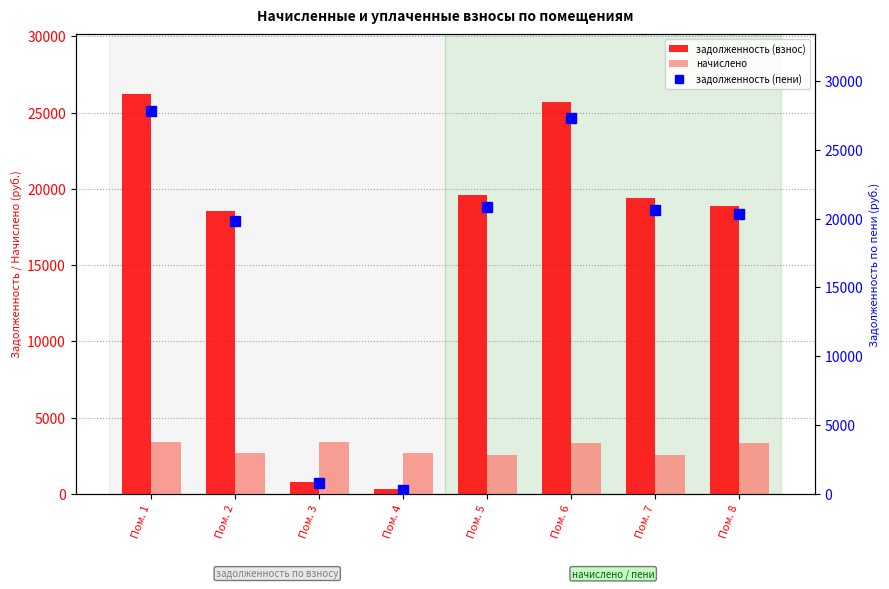

Reading right to left, list all the values displayed in this chart.

задолженность (взнос): Пом. 8=18860.4	Пом. 7=19423.6	Пом. 6=25726.2	Пом. 5=19608.0	Пом. 4=297.3	Пом. 3=756.8	Пом. 2=18579.1	Пом. 1=26205.3
начислено: Пом. 8=3324.7	Пом. 7=2513.8	Пом. 6=3329.5	Пом. 5=2537.6	Пом. 4=2676.0	Пом. 3=3405.8	Пом. 2=2656.9	Пом. 1=3391.5
задолженность (пени): Пом. 8=20332.7	Пом. 7=20625.5	Пом. 6=27318.1	Пом. 5=20821.2	Пом. 4=297.3	Пом. 3=756.8	Пом. 2=19815.9	Пом. 1=27826.8